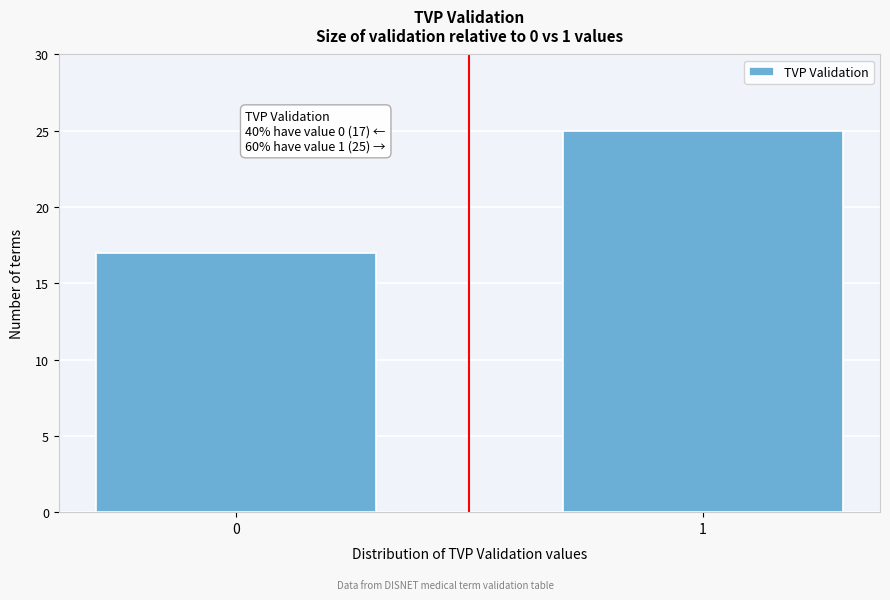

Reading right to left, what are all the values shown in this chart?

25	17